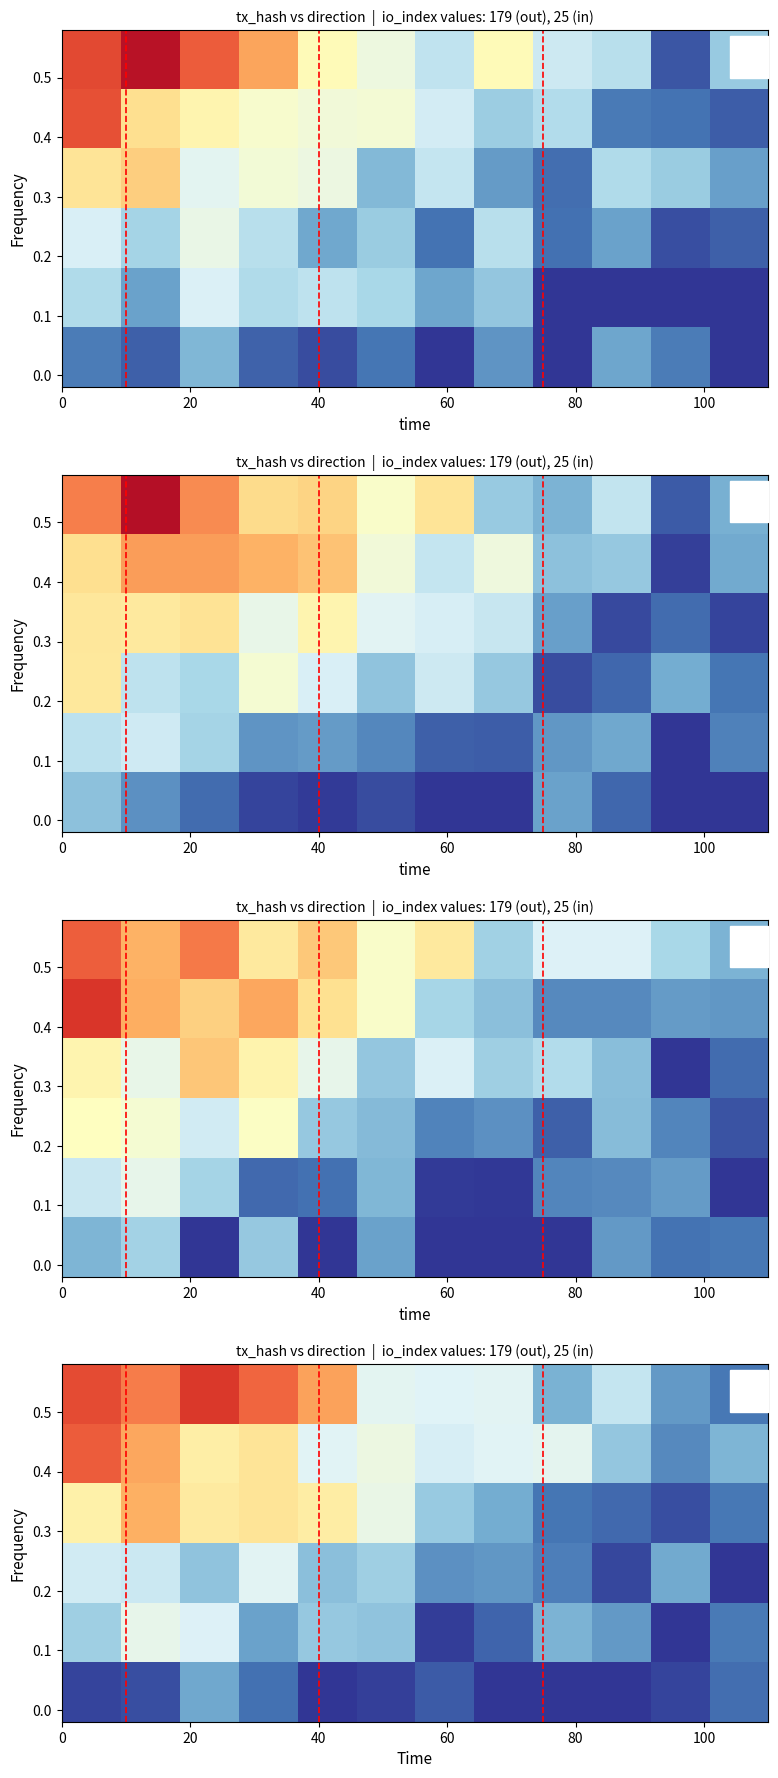

Which series has the largest total across all categories?

row_0